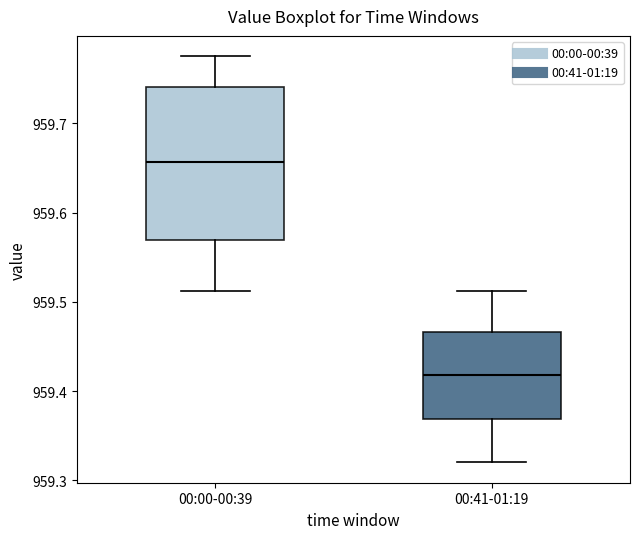

Which box is the tallest, from its lower edge to its upper edge?

00:00-00:39